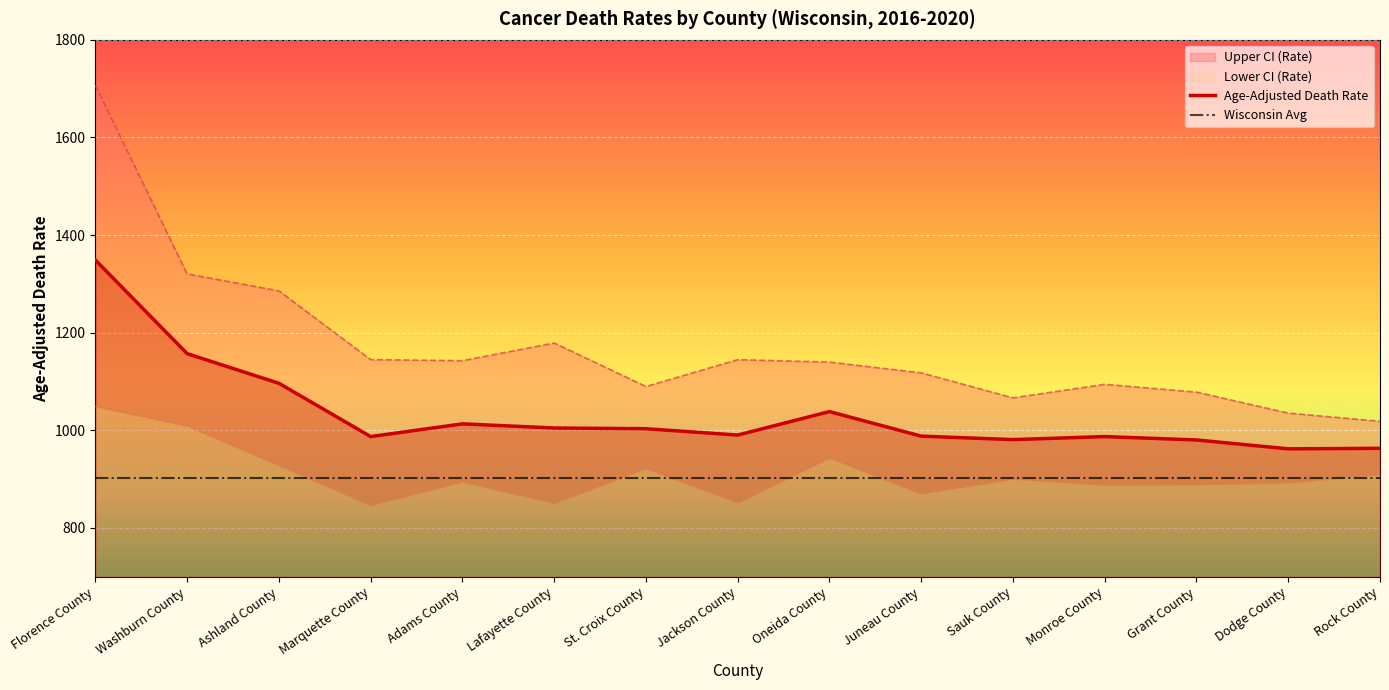

List the series in order of their overall mean, highest first.

Upper CI (Rate), Age-Adjusted Death Rate, Lower CI (Rate)